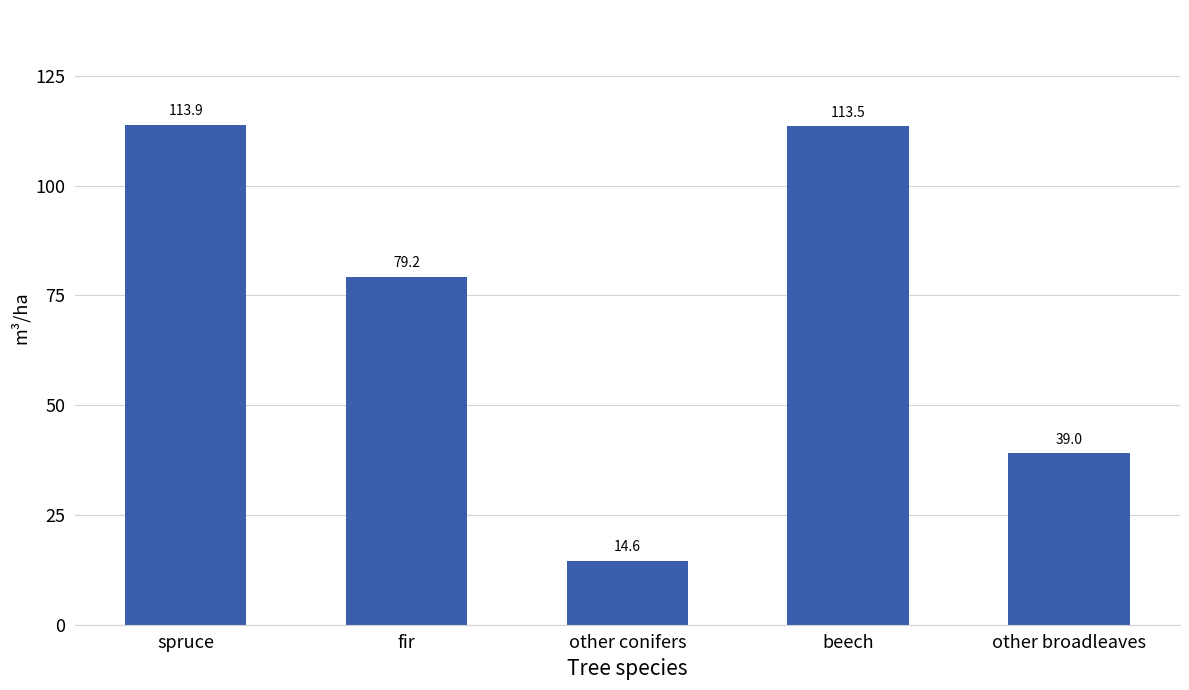

The chart shows a value of 14.6 at other conifers. True or false?

True